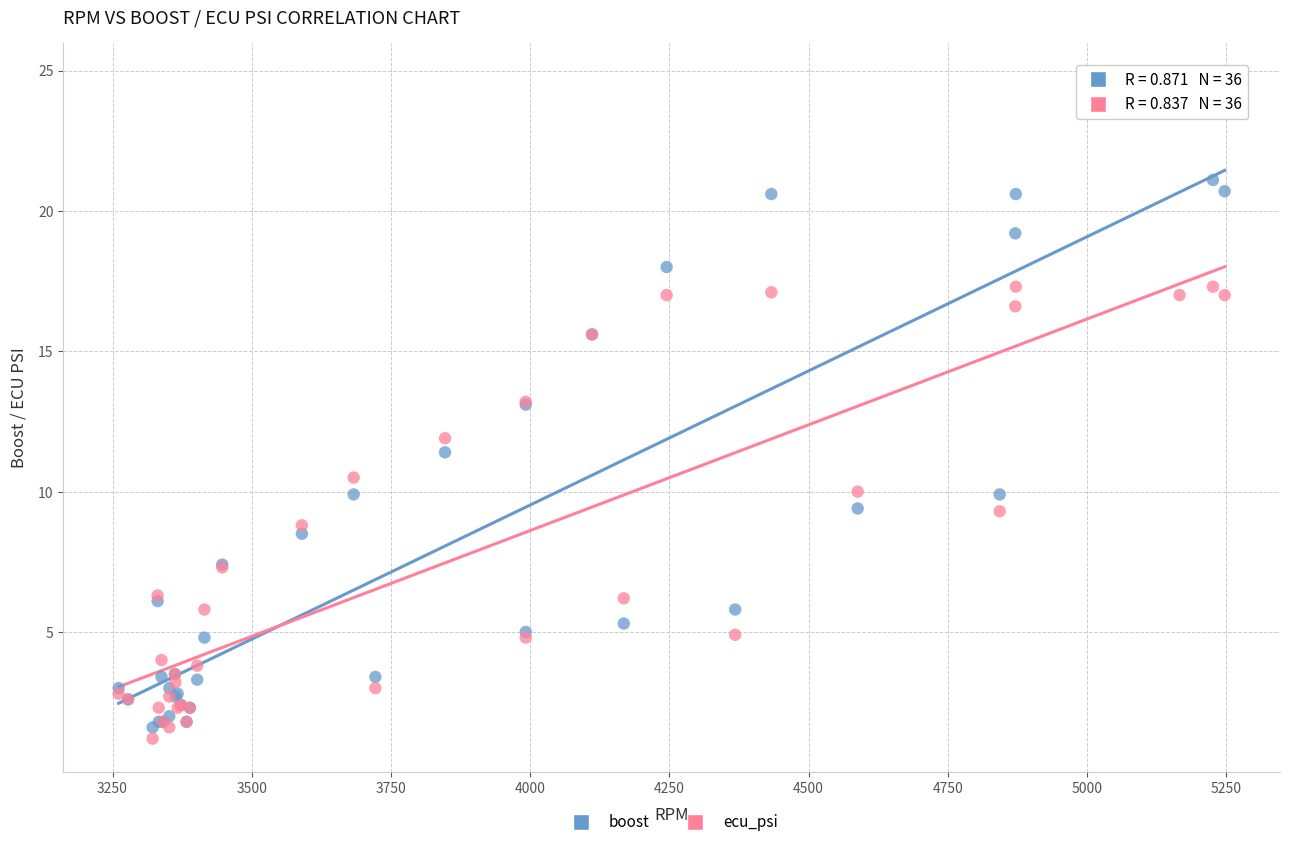

What are all the series names shown in the legend?

boost, ecu_psi